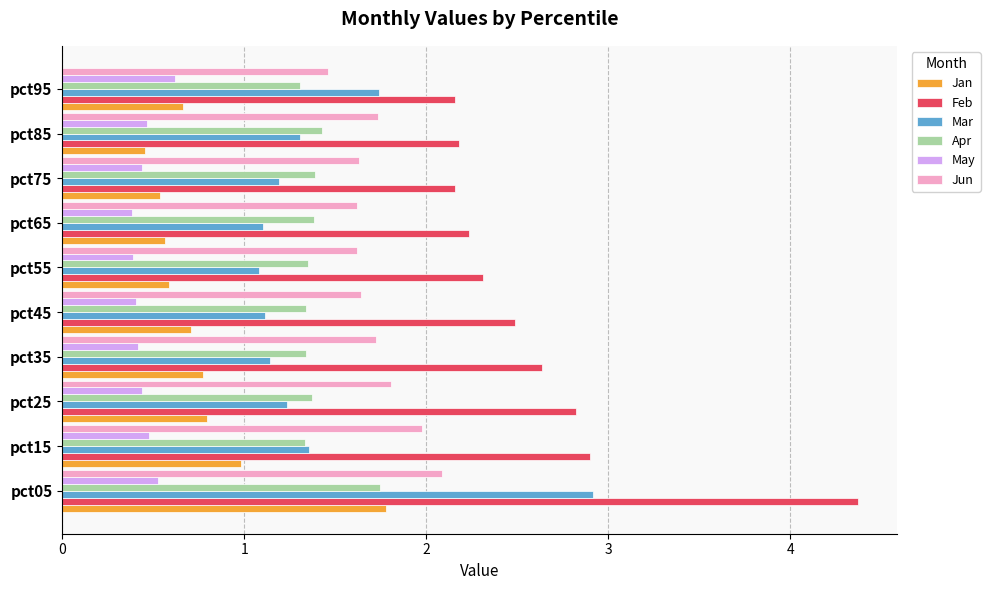

What value does the Mar series have at pct85?

1.3